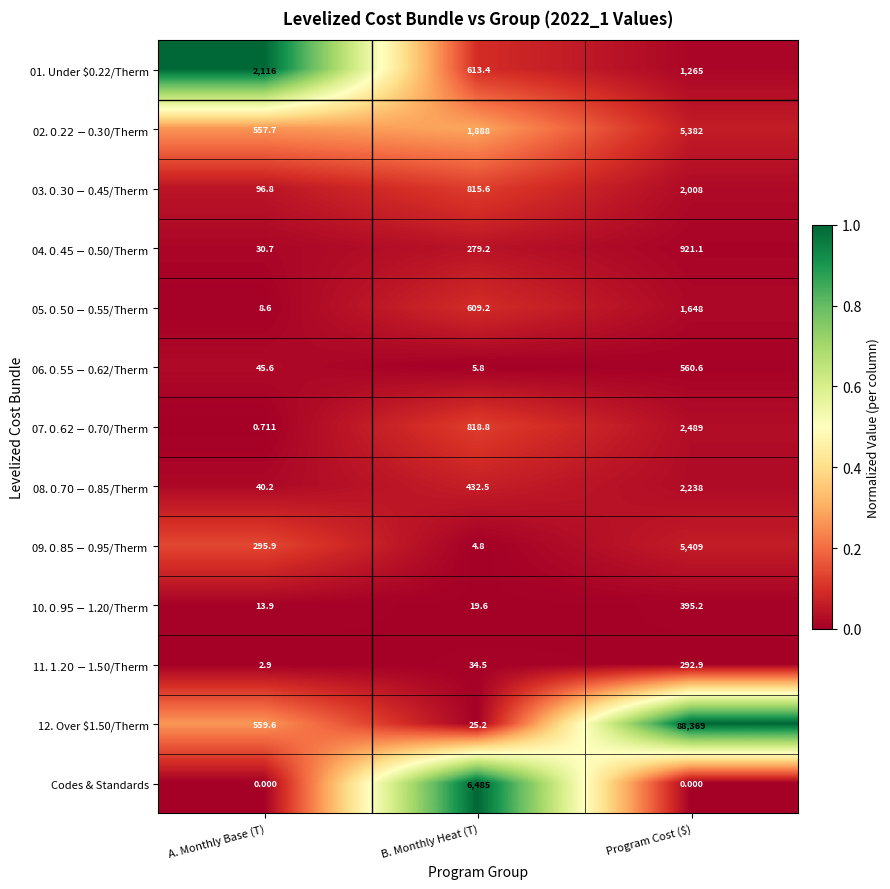

Count the number of categories in the chart.

3